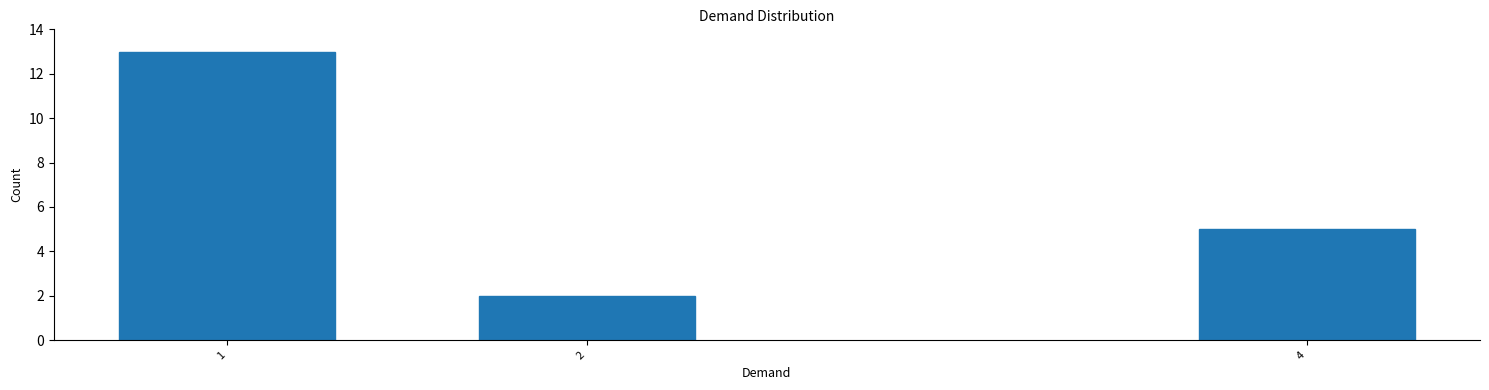

Reading left to right, list all the values displayed in this chart.

1=13	2=2	4=5